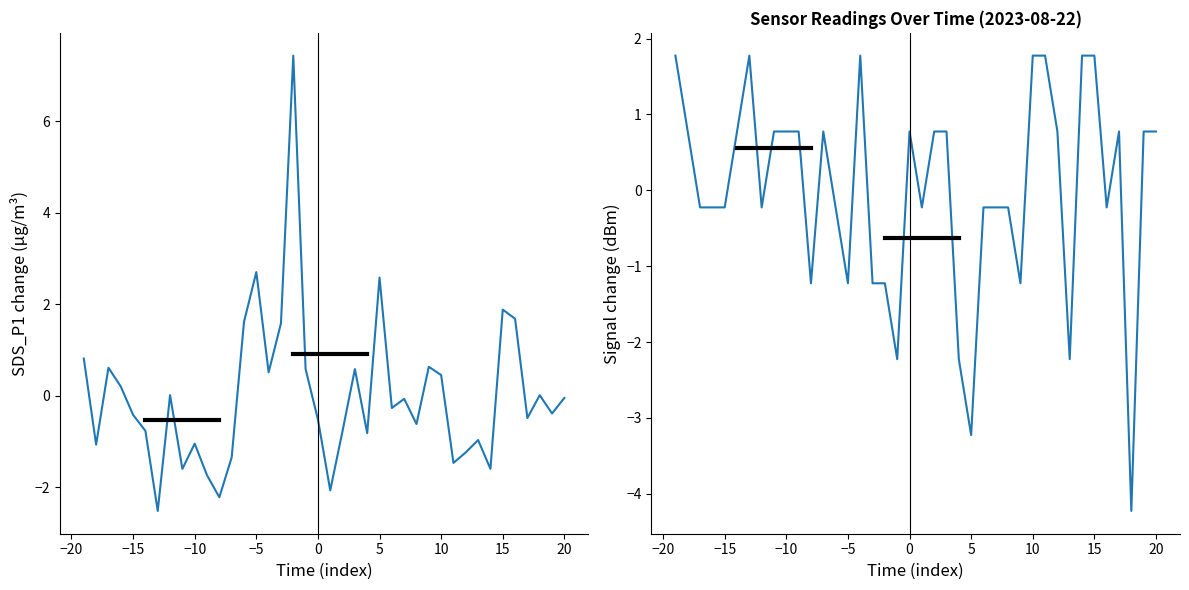

How many intersections are there between SDS_P1 and Signal?

20